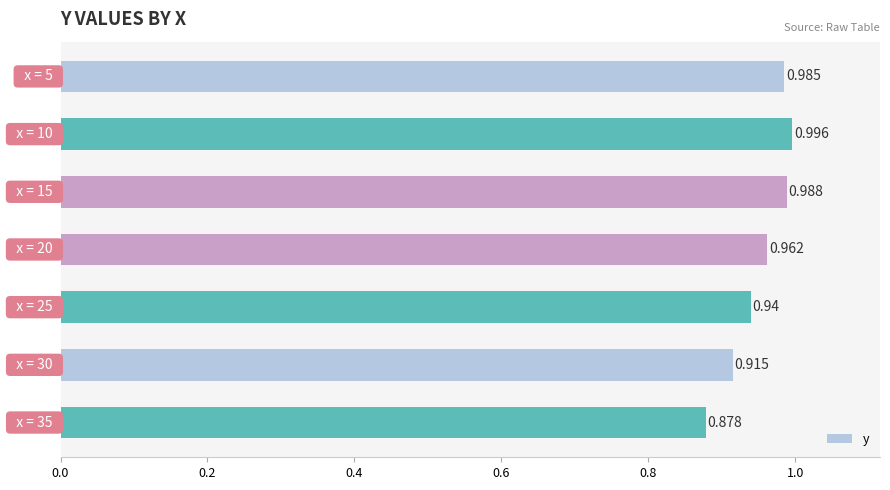

Are the bars horizontal?

Yes